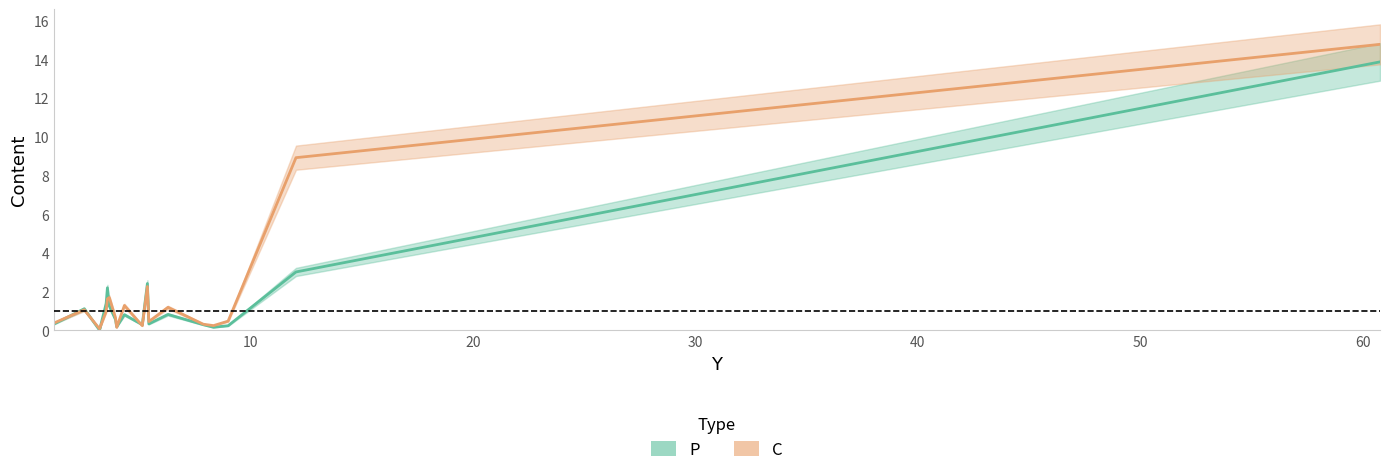

Which series has the largest total across all categories?

C